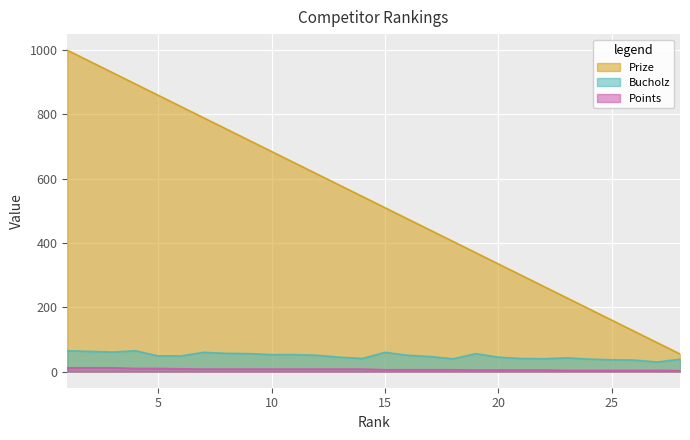

Which series has the largest range (max minus min)?

Prize